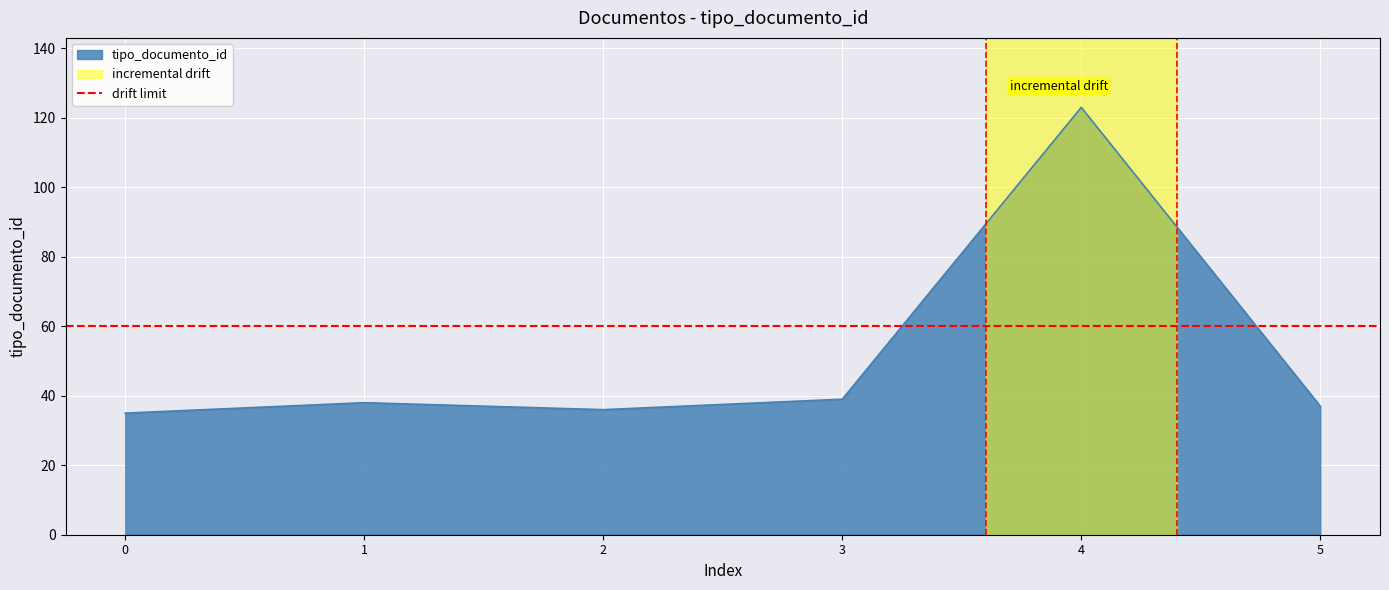

Which category has the highest value in the tipo_documento_id series?

4